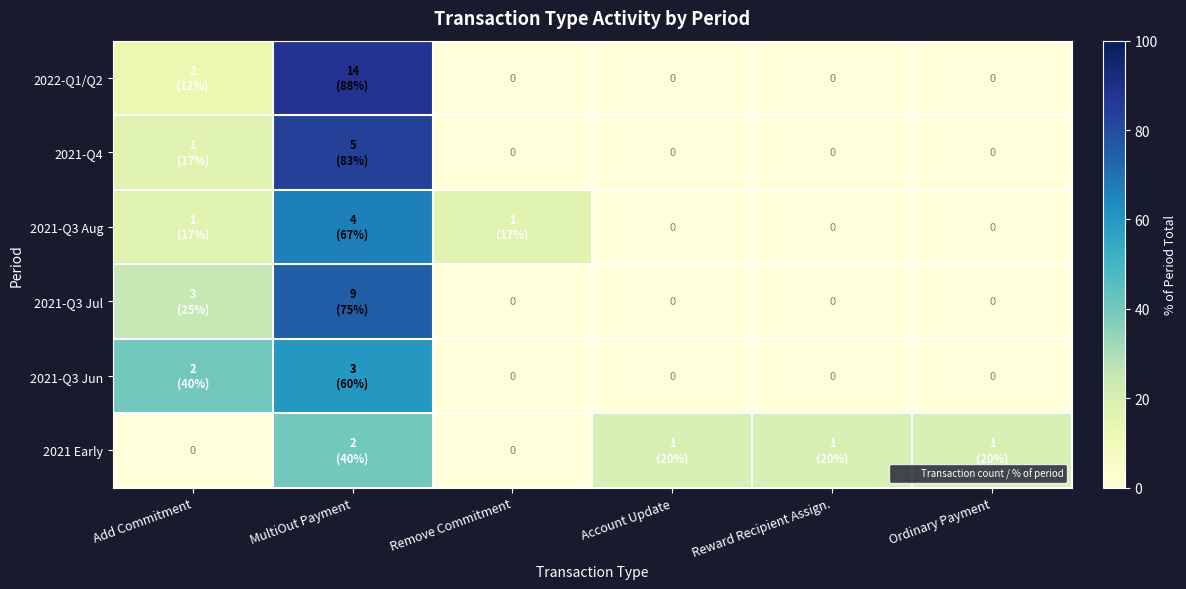

How many data points in 2021-Q3 Aug are less than 16?

3